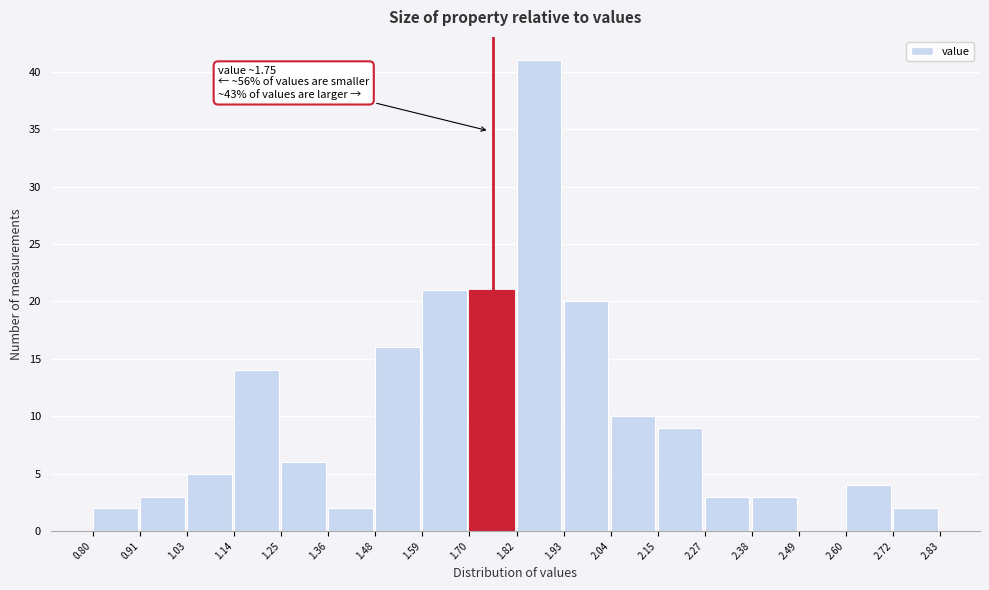

Which range on the x-axis has the tallest bar?

1.82 to 1.93